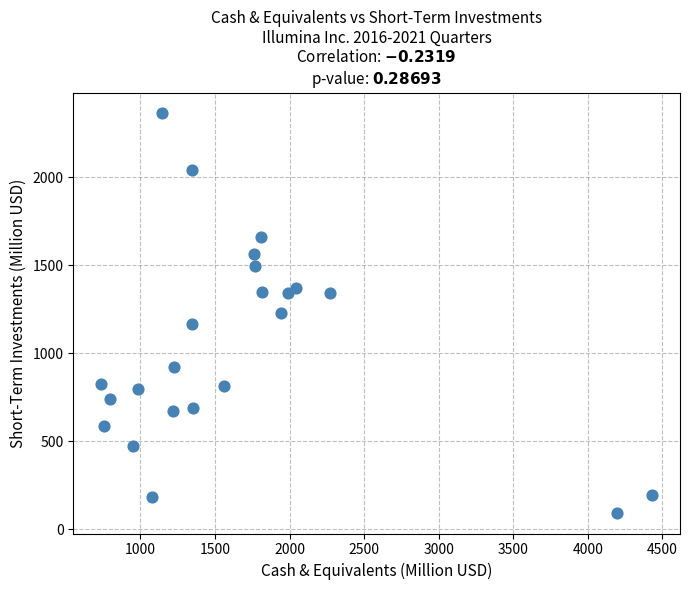

What is the range of X values (max minus min)?

3698